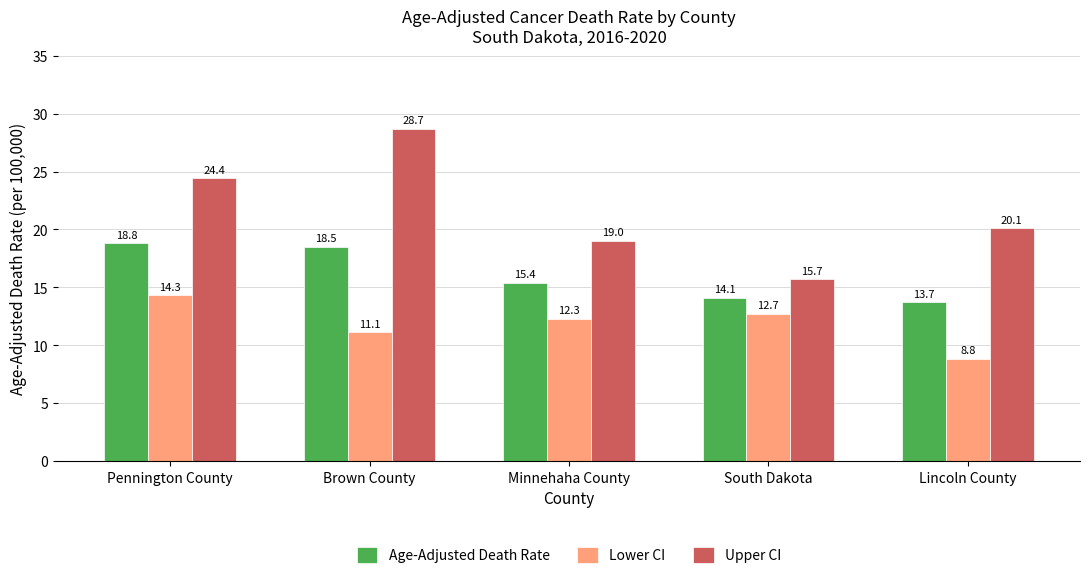

What are all the series names shown in the legend?

Age-Adjusted Death Rate, Lower CI, Upper CI